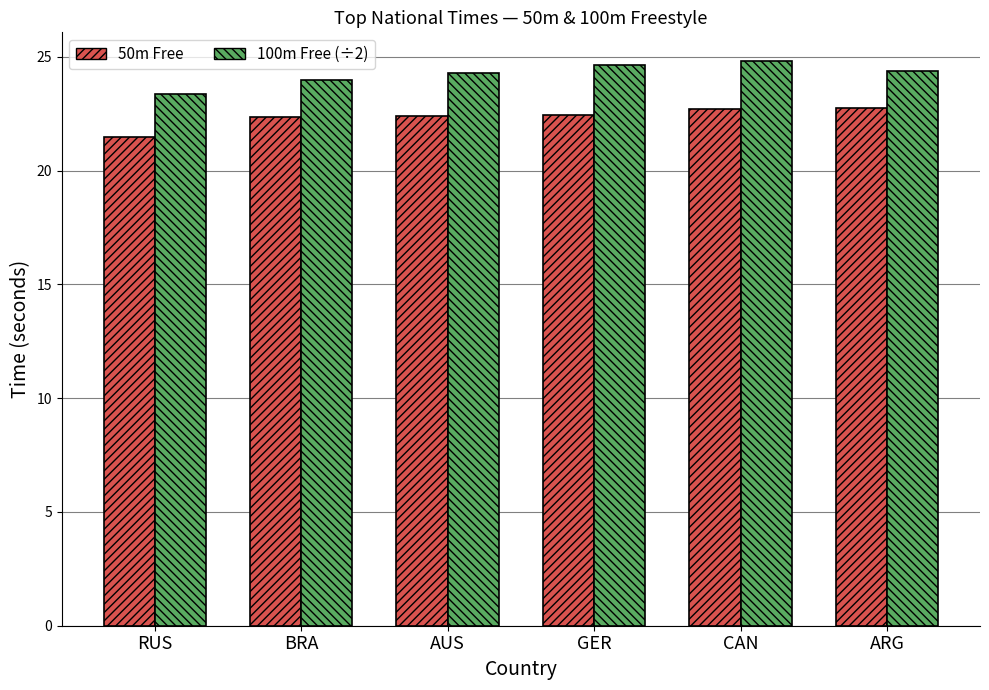

Which series has the largest total across all categories?

100m Free (÷2)